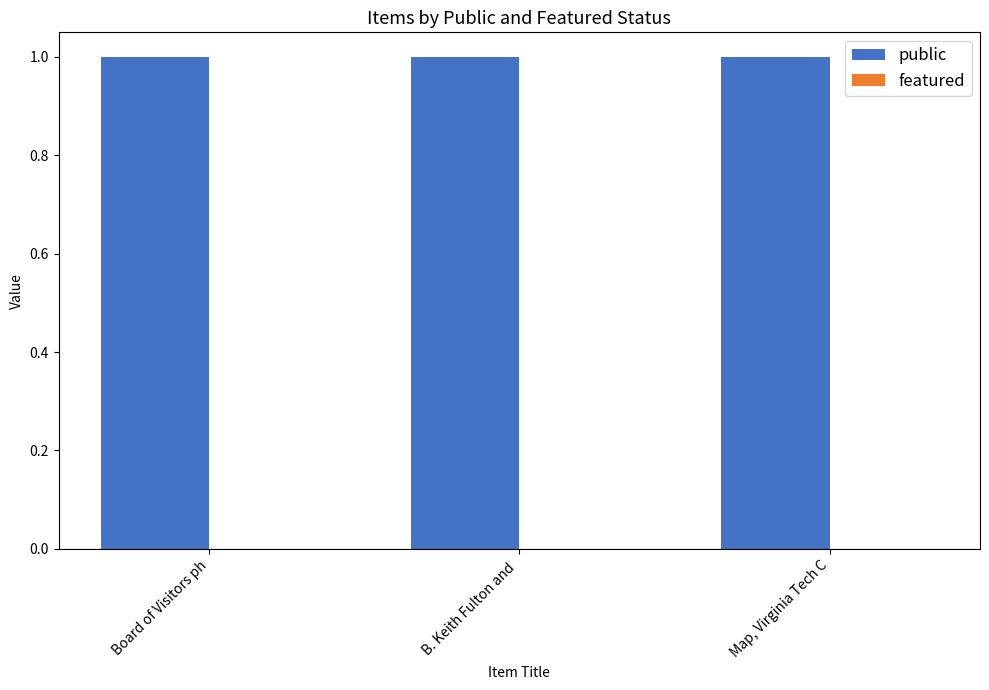

Reading right to left, what are all the values shown in this chart?

public: 1	1	1
featured: 0	0	0